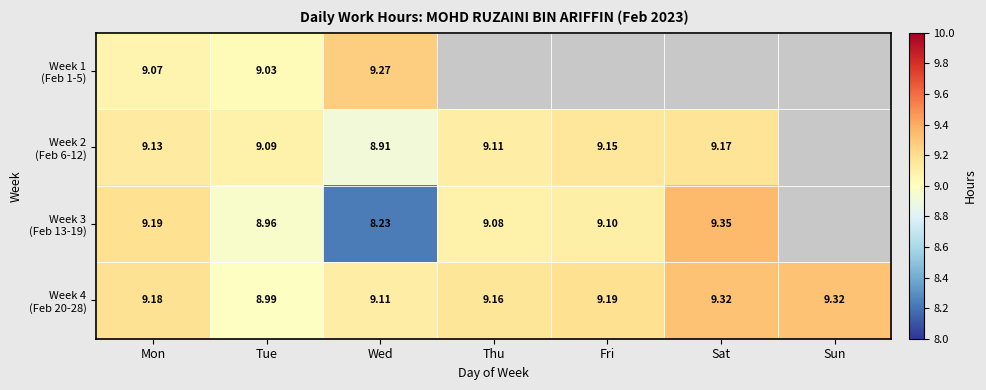

How many data points in Week 4 (Feb 20-28) are above 9?

6